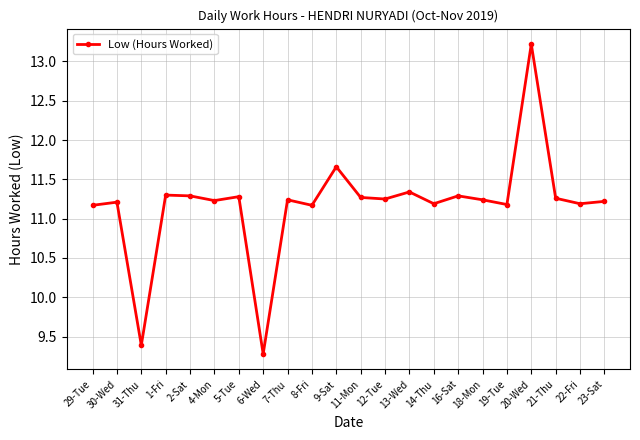

At which category does the data reach its first local valley?

31-Thu